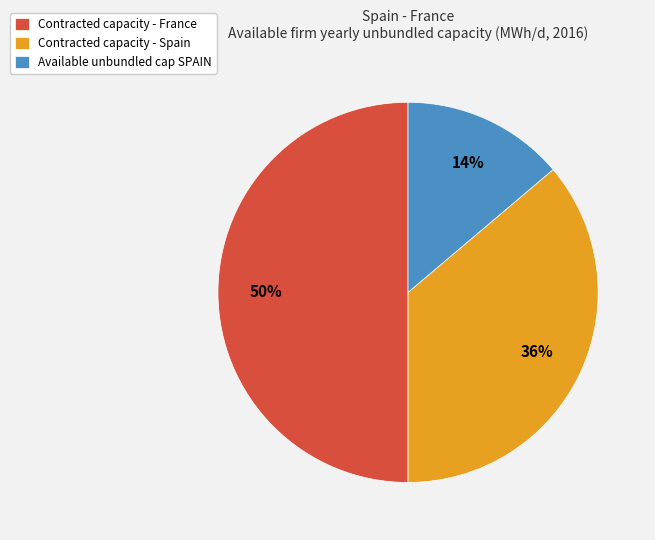

Do Contracted capacity - France and Contracted capacity - Spain together represent more than half of the pie?

Yes